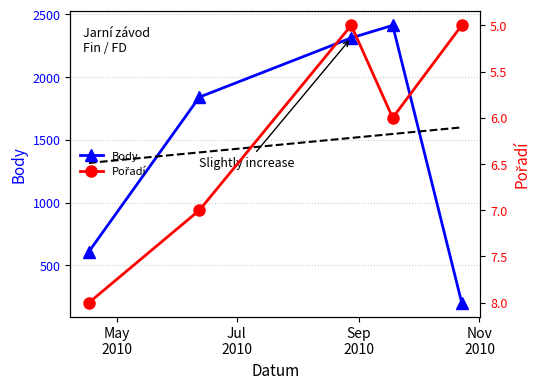

What is the highest value of the Body series?

2412